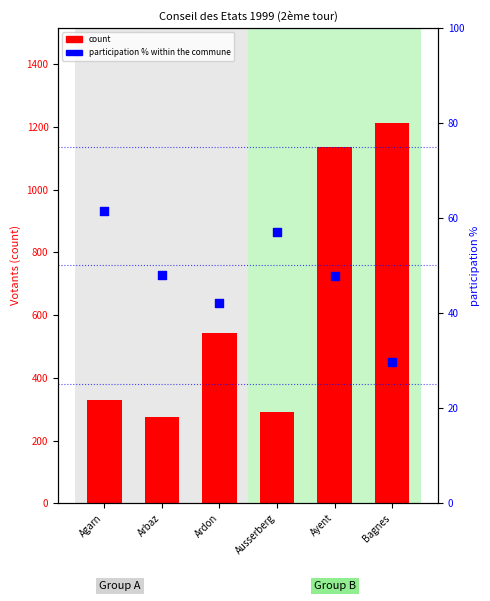

Which series has the largest total across all categories?

count